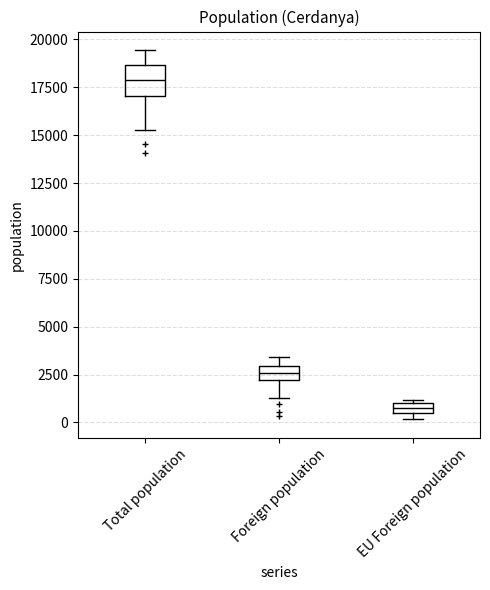

Comparing the boxes themselves (not the whiskers), which one is the tallest?

Total population